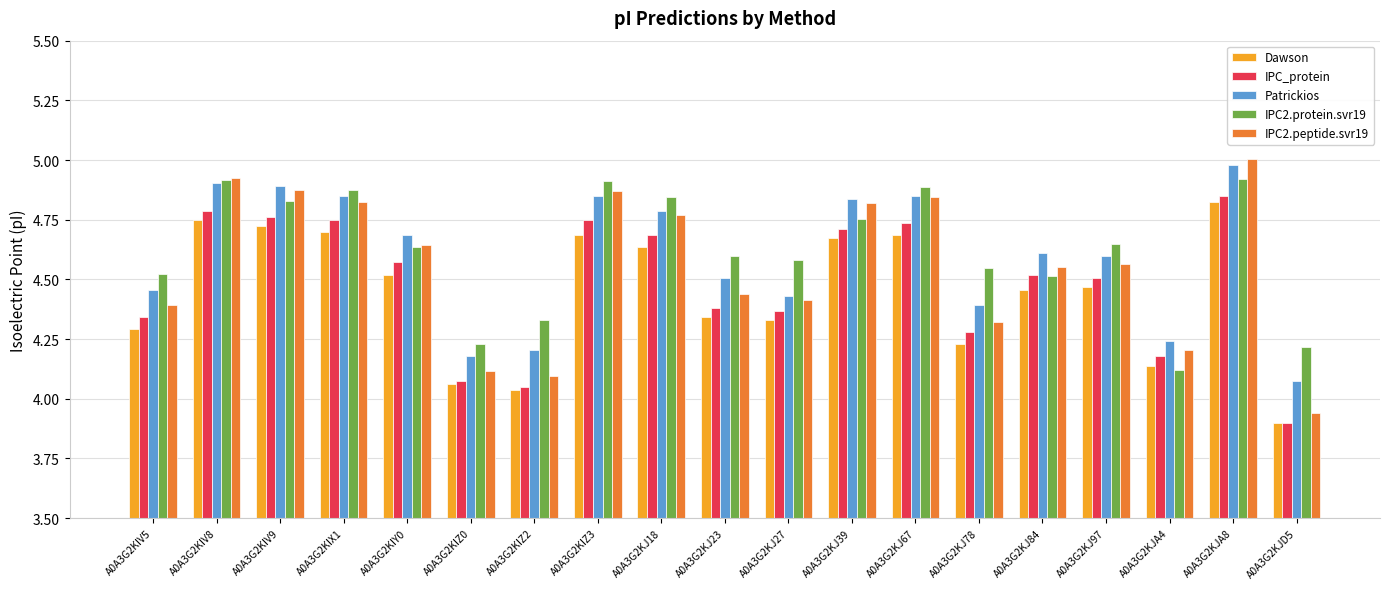

Is it true that Patrickios equals 6.0 at A0A3G2KJ23?

False